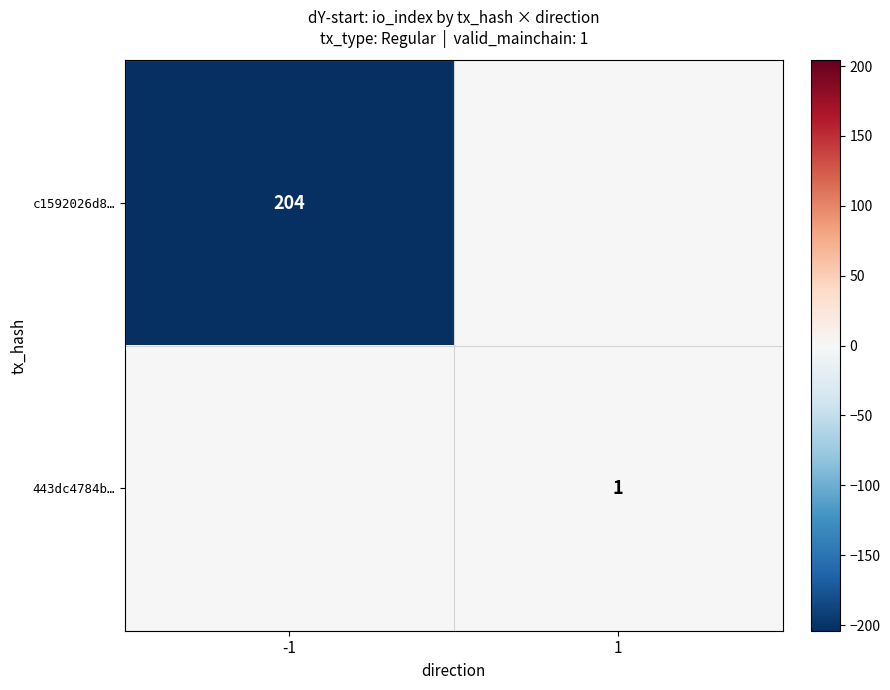

The value of c1592026d8… at -1 is 67. True or false?

False